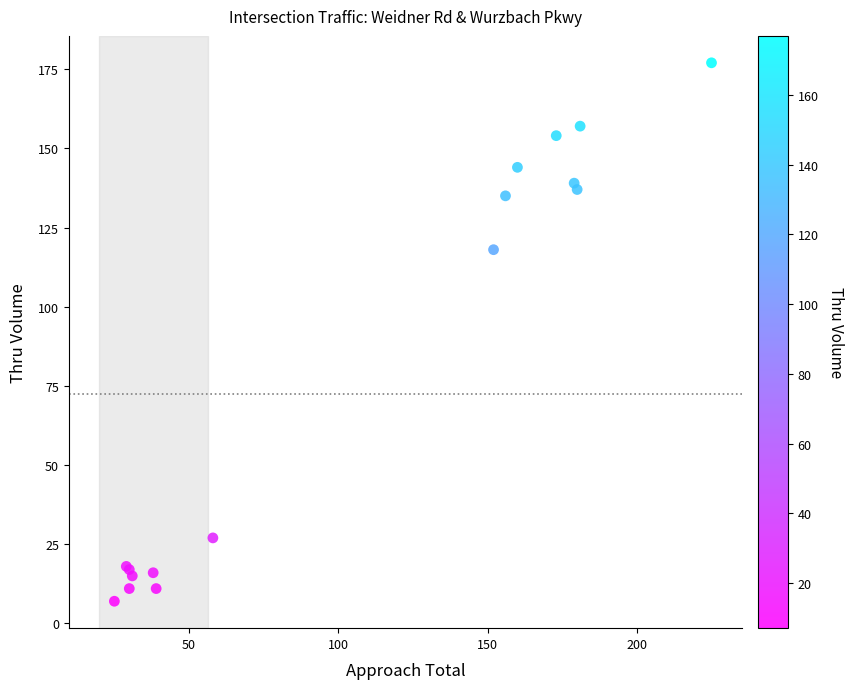

What Y value in the scatter plot is closest to 92?

118